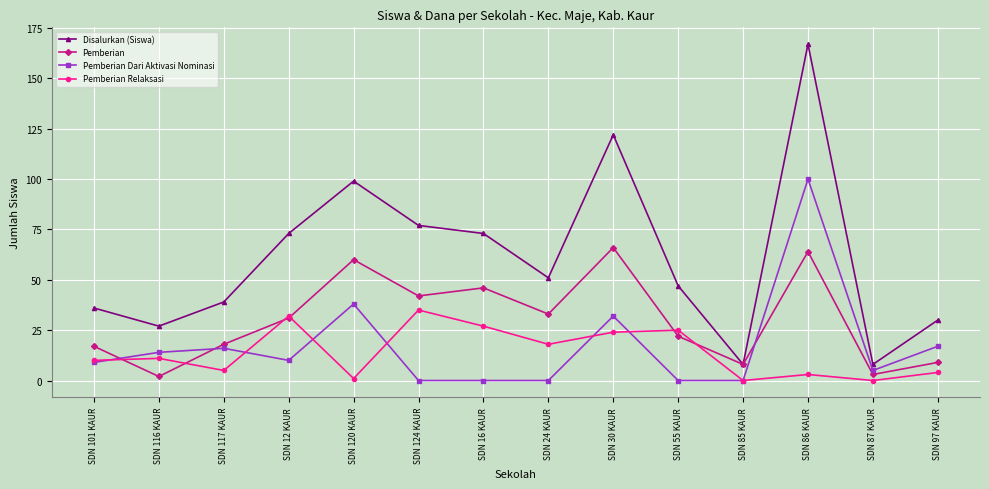

Reading right to left, what are all the values shown in this chart?

Disalurkan (Siswa): 30	8	167	8	47	122	51	73	77	99	73	39	27	36
Pemberian: 9	3	64	8	22	66	33	46	42	60	31	18	2	17
Pemberian Dari Aktivasi Nominasi: 17	5	100	0	0	32	0	0	0	38	10	16	14	9
Pemberian Relaksasi: 4	0	3	0	25	24	18	27	35	1	32	5	11	10